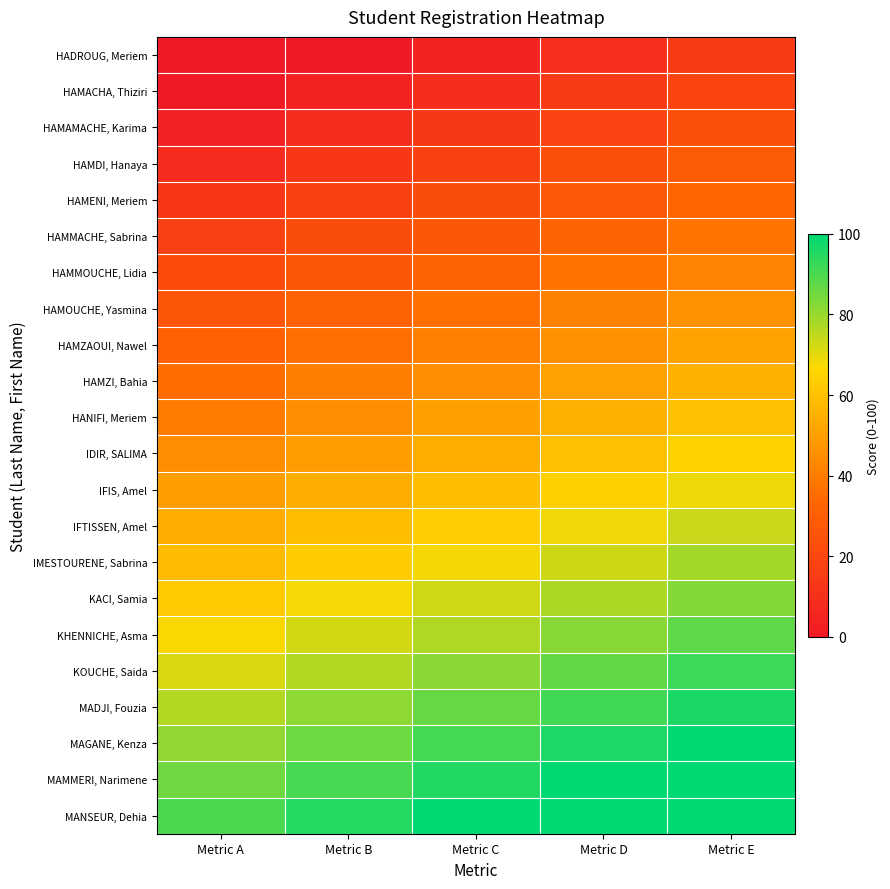

Reading right to left, extract all data points from this chart.

HADROUG, Meriem: Metric E=14.5	Metric D=9.5	Metric C=4.5	Metric B=0.0	Metric A=0.0
HAMACHA, Thiziri: Metric E=19.1	Metric D=14.1	Metric C=9.1	Metric B=4.1	Metric A=0.0
HAMAMACHE, Karima: Metric E=23.6	Metric D=18.6	Metric C=13.6	Metric B=8.6	Metric A=3.6
HAMDI, Hanaya: Metric E=28.2	Metric D=23.2	Metric C=18.2	Metric B=13.2	Metric A=8.2
HAMENI, Meriem: Metric E=32.7	Metric D=27.7	Metric C=22.7	Metric B=17.7	Metric A=12.7
HAMMACHE, Sabrina: Metric E=37.3	Metric D=32.3	Metric C=27.3	Metric B=22.3	Metric A=17.3
HAMMOUCHE, Lidia: Metric E=41.8	Metric D=36.8	Metric C=31.8	Metric B=26.8	Metric A=21.8
HAMOUCHE, Yasmina: Metric E=46.4	Metric D=41.4	Metric C=36.4	Metric B=31.4	Metric A=26.4
HAMZAOUI, Nawel: Metric E=50.9	Metric D=45.9	Metric C=40.9	Metric B=35.9	Metric A=30.9
HAMZI, Bahia: Metric E=55.5	Metric D=50.5	Metric C=45.5	Metric B=40.5	Metric A=35.5
HANIFI, Meriem: Metric E=60.0	Metric D=55.0	Metric C=50.0	Metric B=45.0	Metric A=40.0
IDIR, SALIMA: Metric E=64.5	Metric D=59.5	Metric C=54.5	Metric B=49.5	Metric A=44.5
IFIS, Amel: Metric E=69.1	Metric D=64.1	Metric C=59.1	Metric B=54.1	Metric A=49.1
IFTISSEN, Amel: Metric E=73.6	Metric D=68.6	Metric C=63.6	Metric B=58.6	Metric A=53.6
IMESTOURENE, Sabrina: Metric E=78.2	Metric D=73.2	Metric C=68.2	Metric B=63.2	Metric A=58.2
KACI, Samia: Metric E=82.7	Metric D=77.7	Metric C=72.7	Metric B=67.7	Metric A=62.7
KHENNICHE, Asma: Metric E=87.3	Metric D=82.3	Metric C=77.3	Metric B=72.3	Metric A=67.3
KOUCHE, Saida: Metric E=91.8	Metric D=86.8	Metric C=81.8	Metric B=76.8	Metric A=71.8
MADJI, Fouzia: Metric E=96.4	Metric D=91.4	Metric C=86.4	Metric B=81.4	Metric A=76.4
MAGANE, Kenza: Metric E=100.0	Metric D=95.9	Metric C=90.9	Metric B=85.9	Metric A=80.9
MAMMERI, Narimene: Metric E=100.0	Metric D=100.0	Metric C=95.5	Metric B=90.5	Metric A=85.5
MANSEUR, Dehia: Metric E=100.0	Metric D=100.0	Metric C=100.0	Metric B=95.0	Metric A=90.0